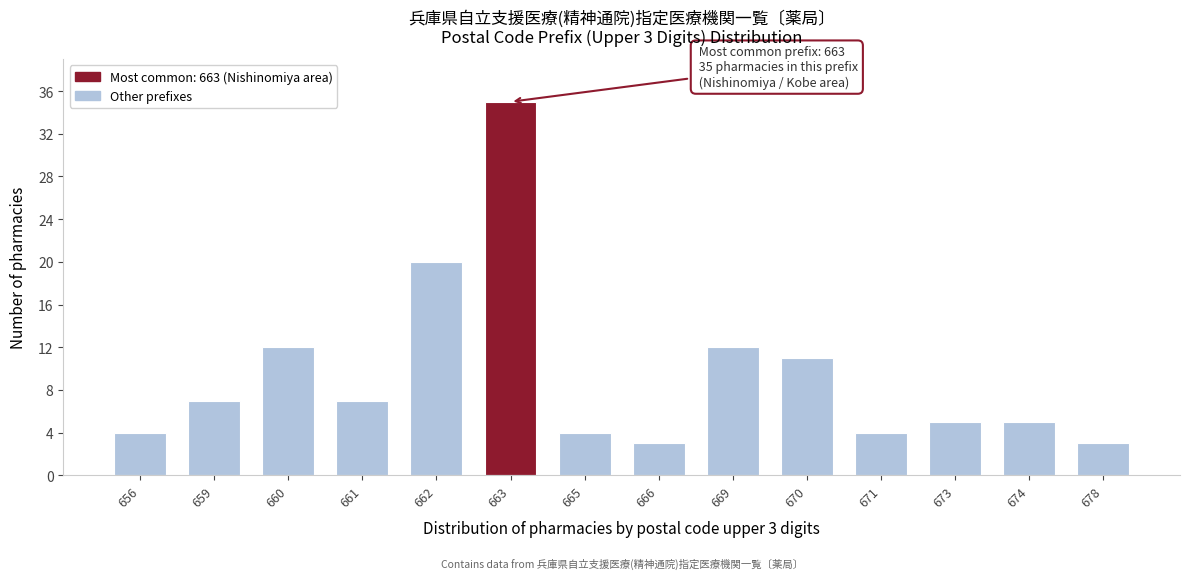

Reading left to right, list all the values displayed in this chart.

656=4	659=7	660=12	661=7	662=20	663=35	665=4	666=3	669=12	670=11	671=4	673=5	674=5	678=3